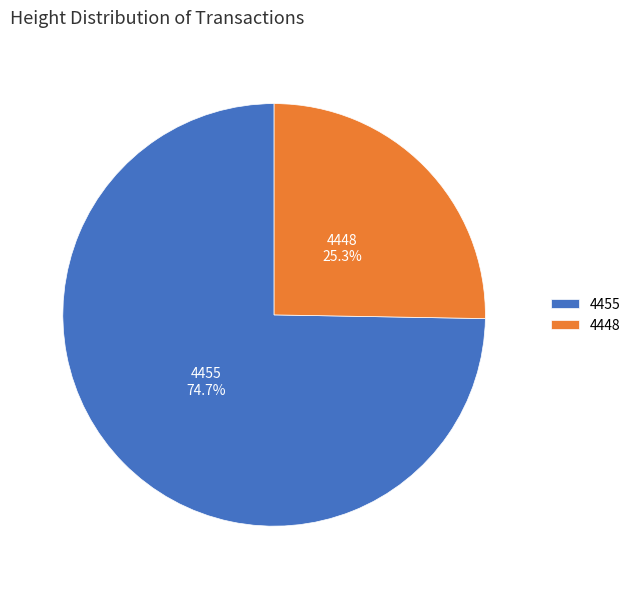

How many slices are in this pie chart?

2